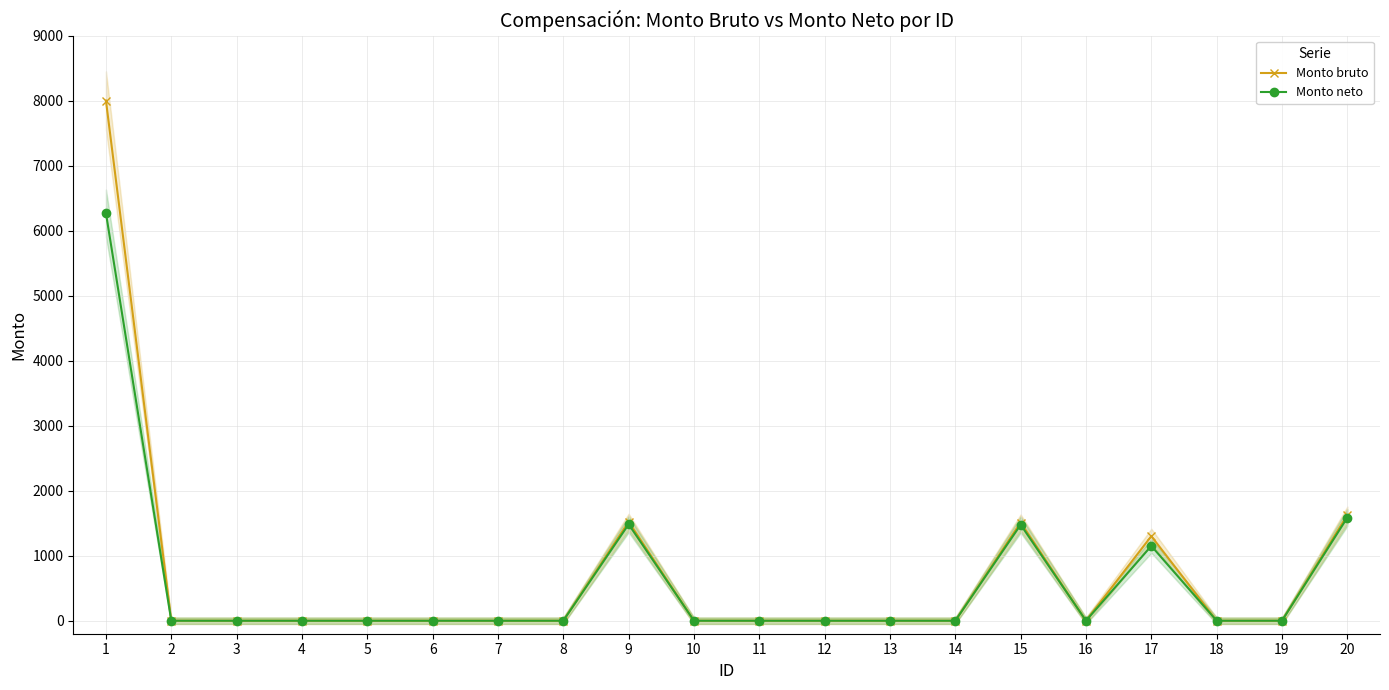

True or false: Monto neto has a value of 0.0 at 8.

True